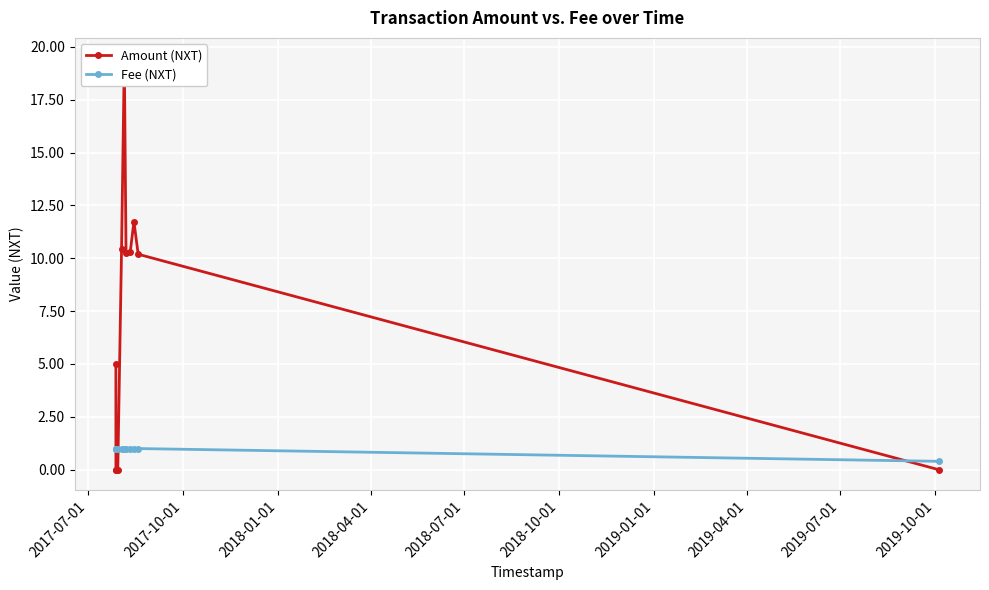

Count the Fee (NXT) values in the range 1 to 2.

10